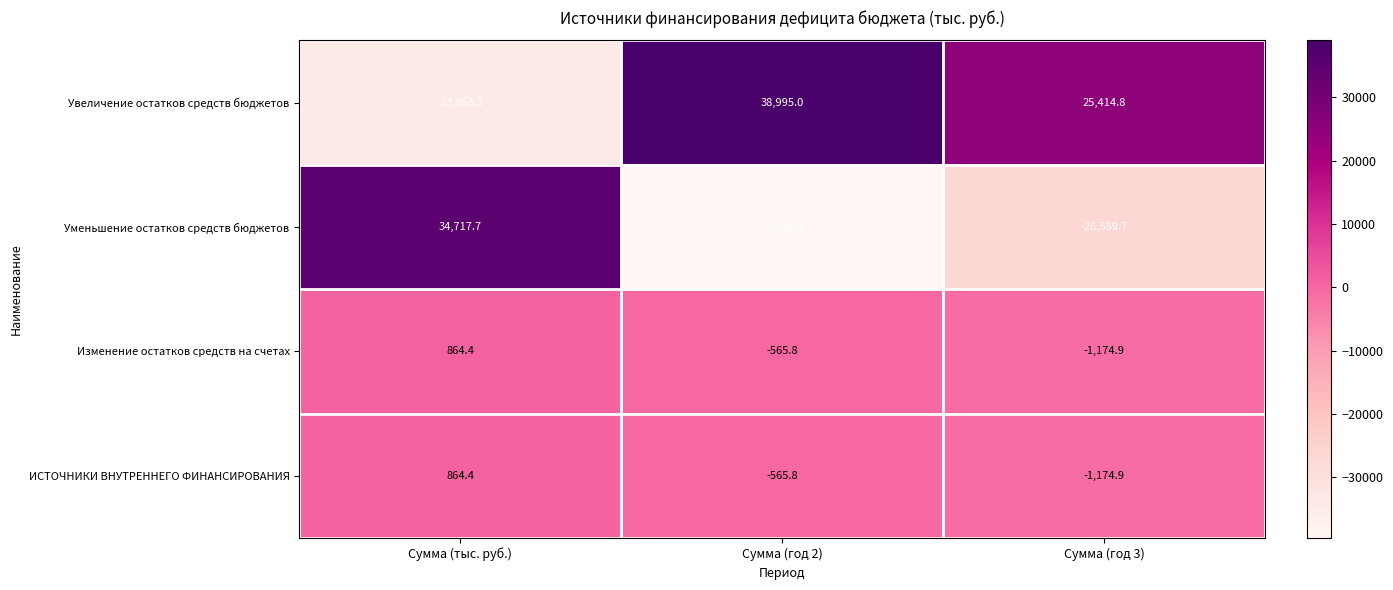

Reading right to left, transcribe all the data shown in this chart.

Увеличение остатков средств бюджетов: 25414.8	38995.0	-33853.3
Уменьшение остатков средств бюджетов: -26589.7	-39560.8	34717.7
Изменение остатков средств на счетах: -1174.9	-565.8	864.4
ИСТОЧНИКИ ВНУТРЕННЕГО ФИНАНСИРОВАНИЯ: -1174.9	-565.8	864.4